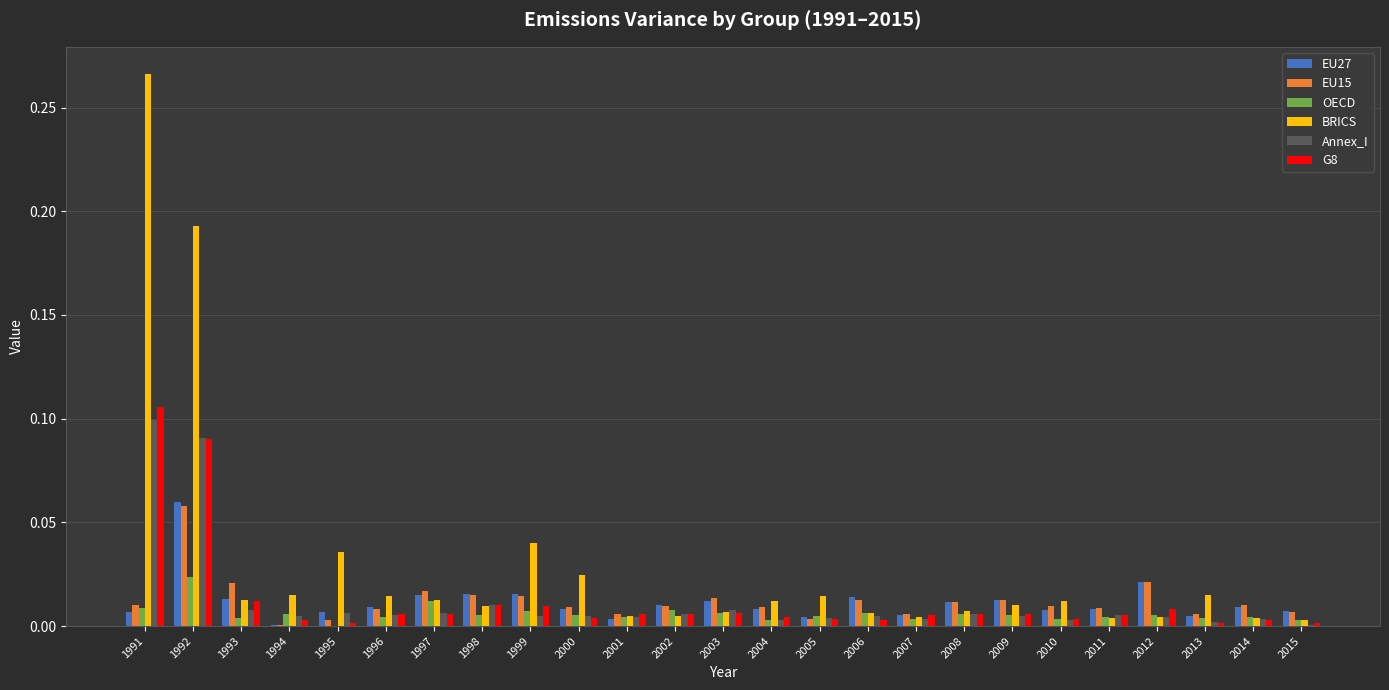

Between 1999 and 2005, which series saw the biggest shift?

BRICS